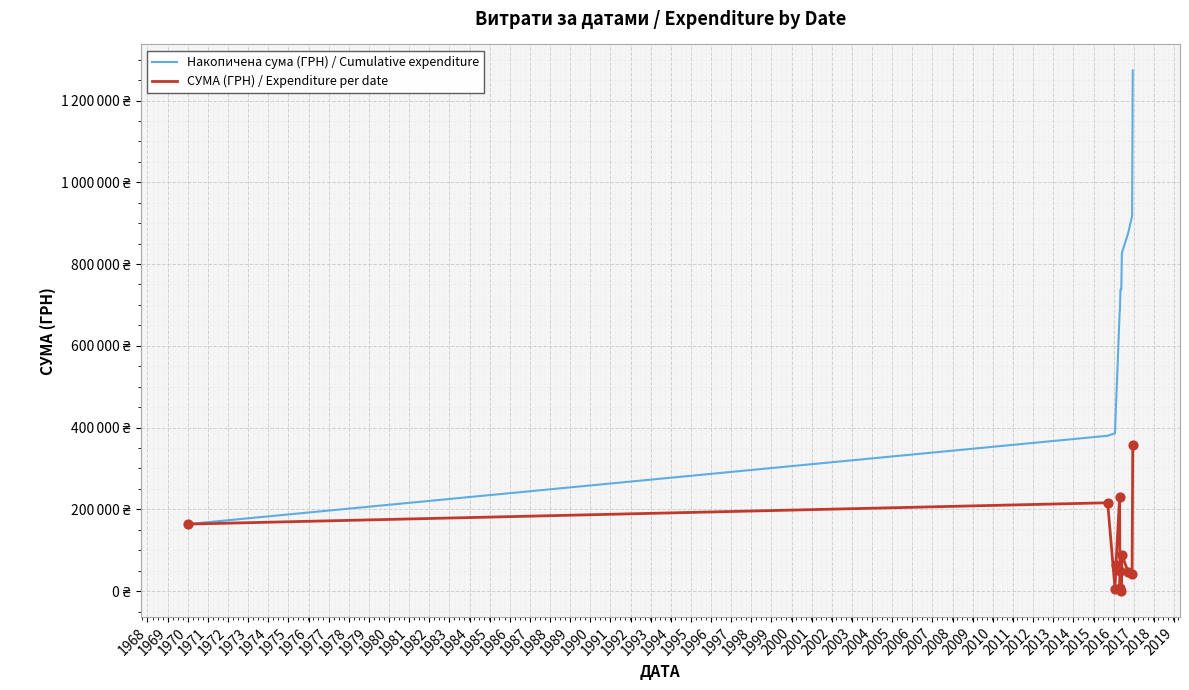

At how many categories does at least one series exceed 288790?

11